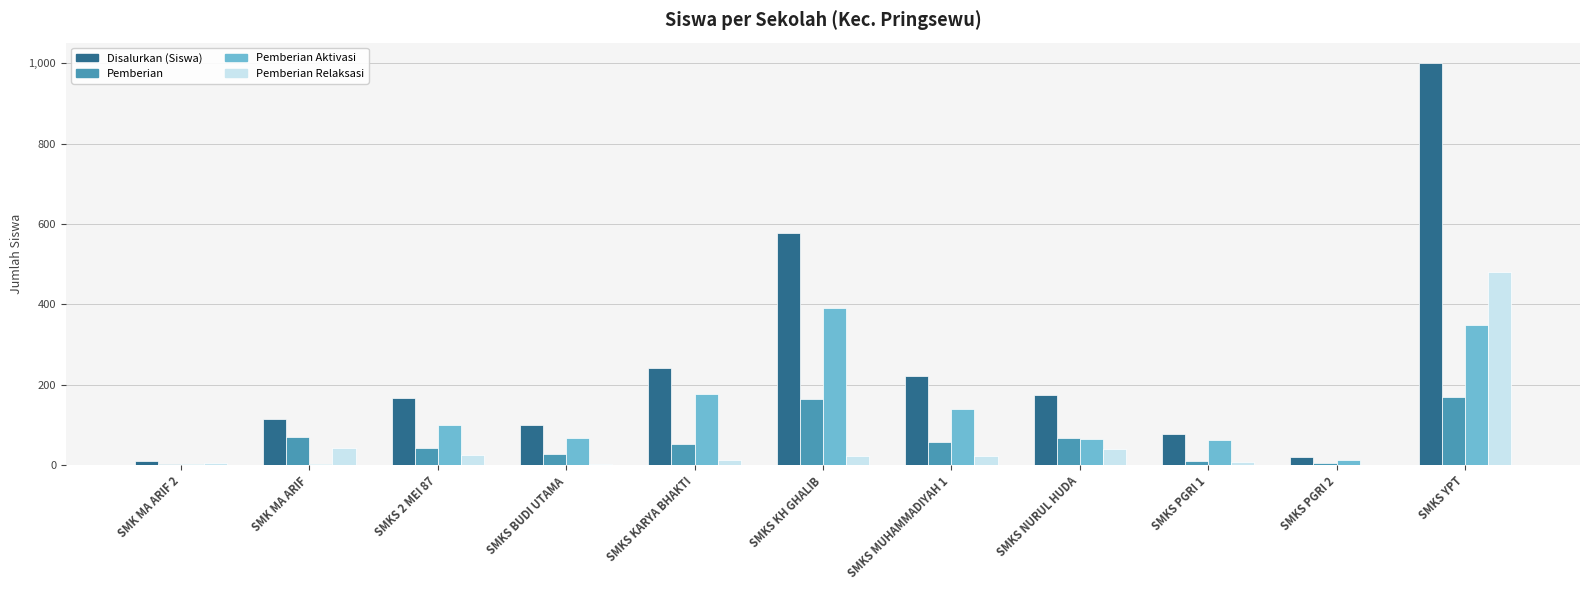

What value does the Disalurkan (Siswa) series have at SMKS PGRI 2?

20